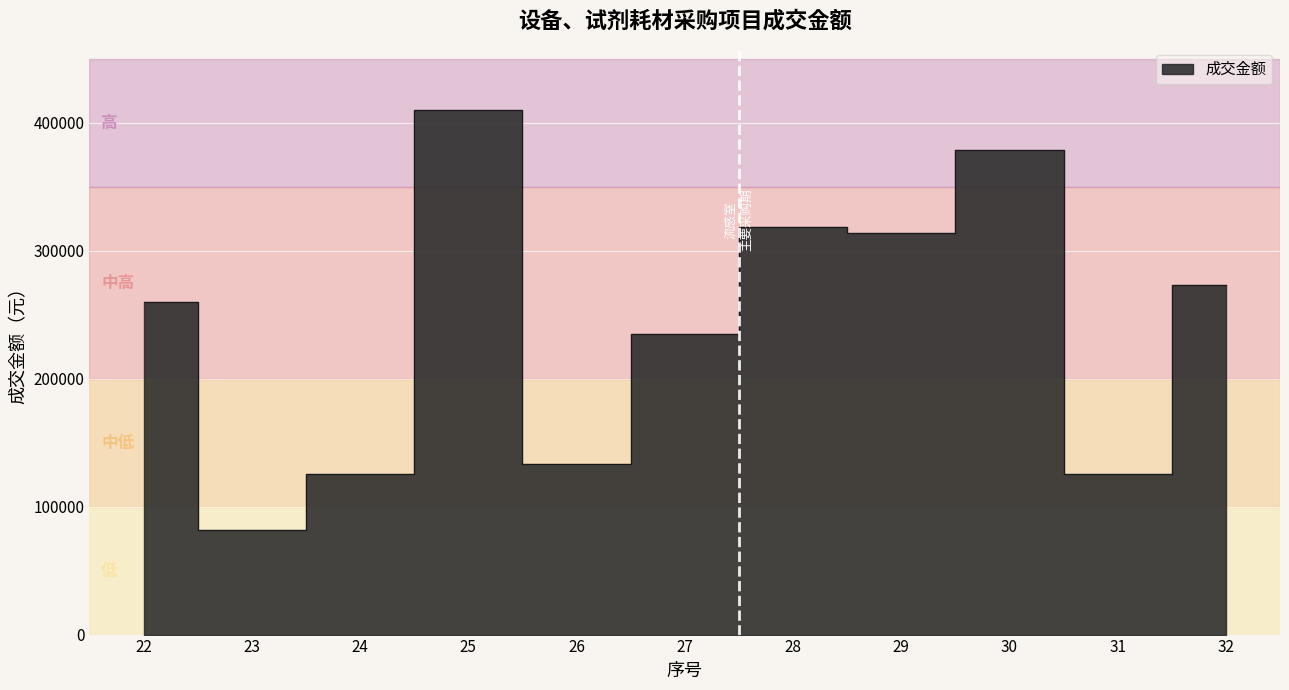

Which label corresponds to the smallest value in the chart?

23